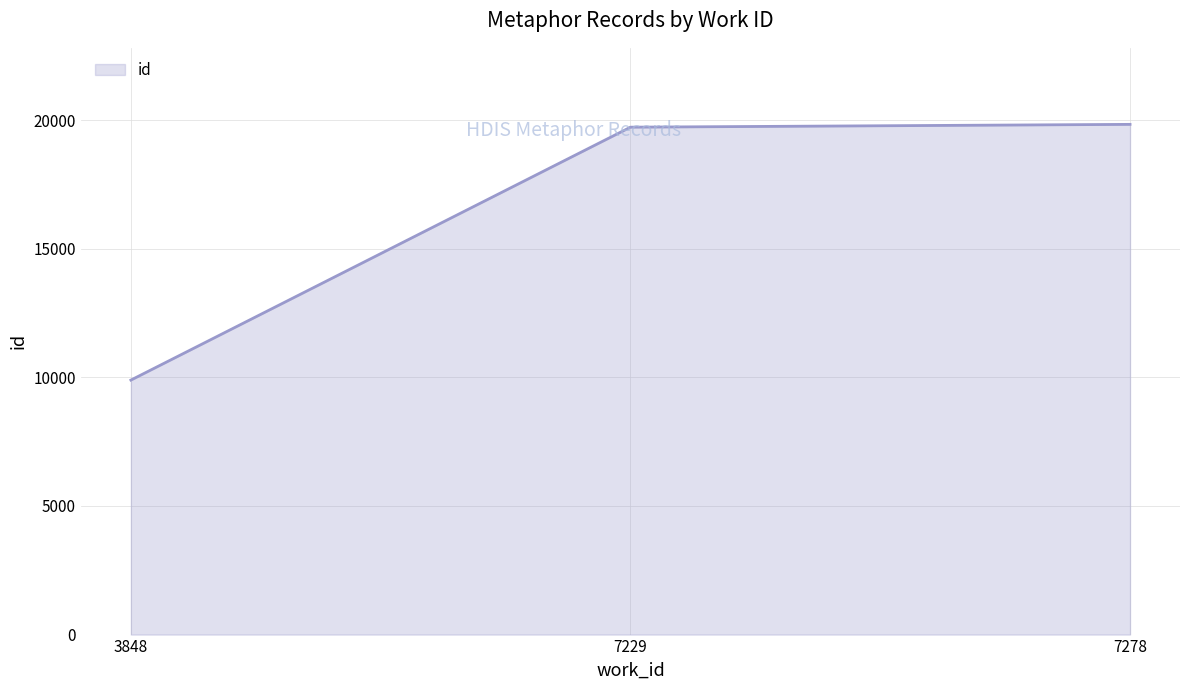

What is the sum of all values?

49447